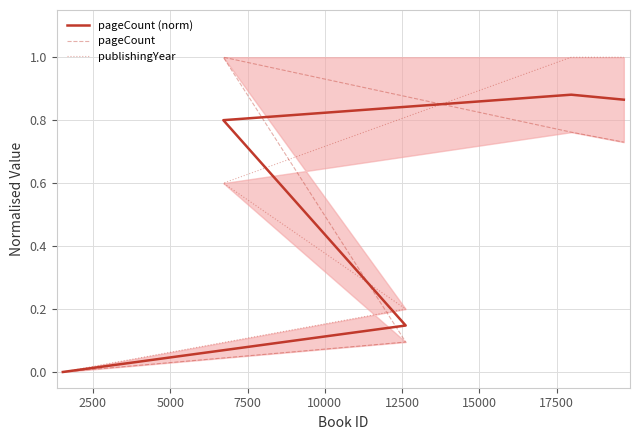

Is this an area chart (filled region under the line)?

No